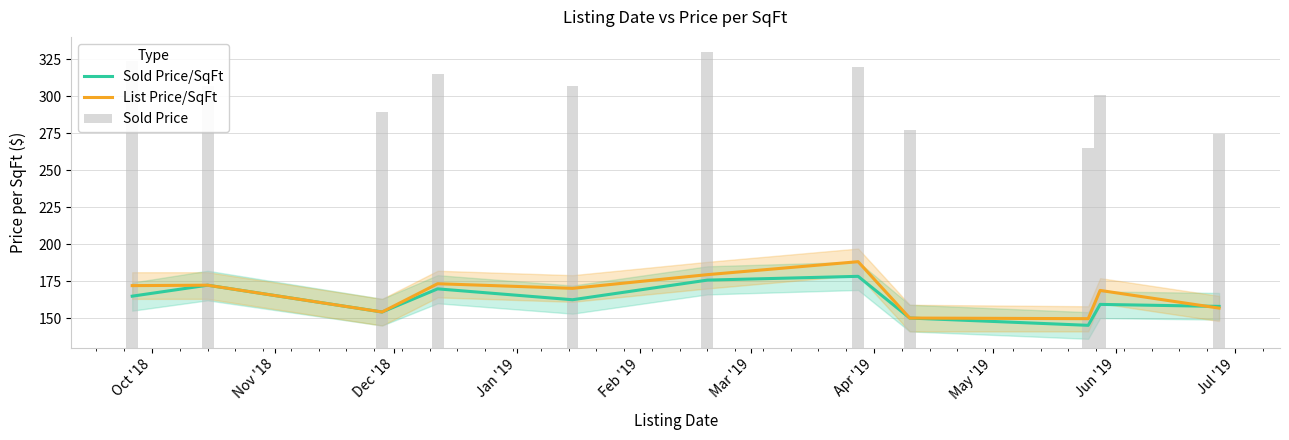

Read the List Price/SqFt value at Nov '18.

172.2